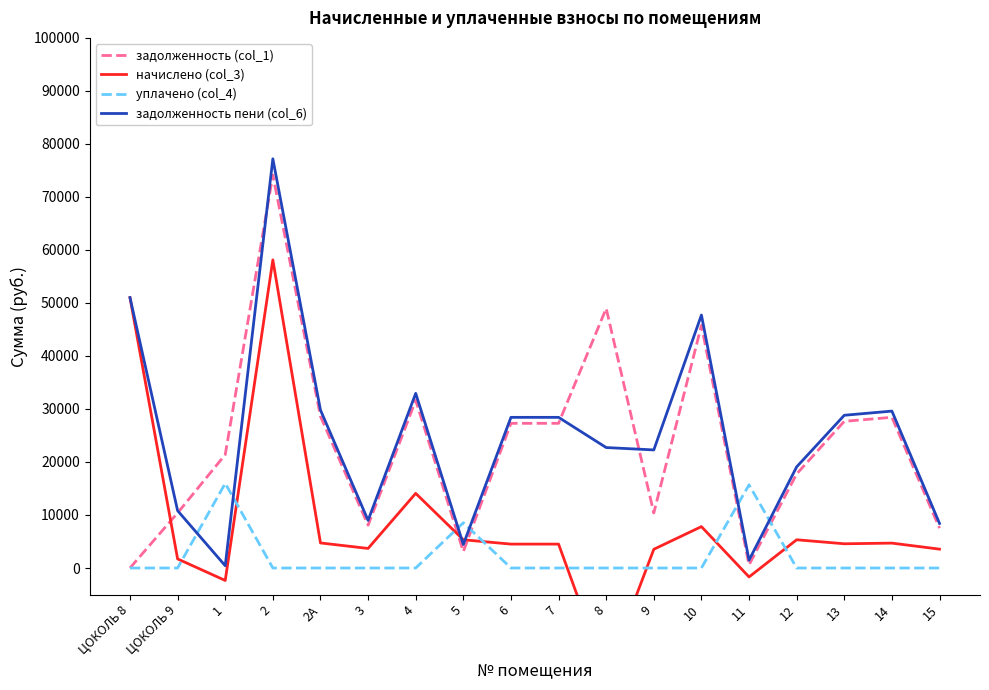

After their last crossing, which series has the higher values: уплачено (col_4) or задолженность (col_1)?

задолженность (col_1)